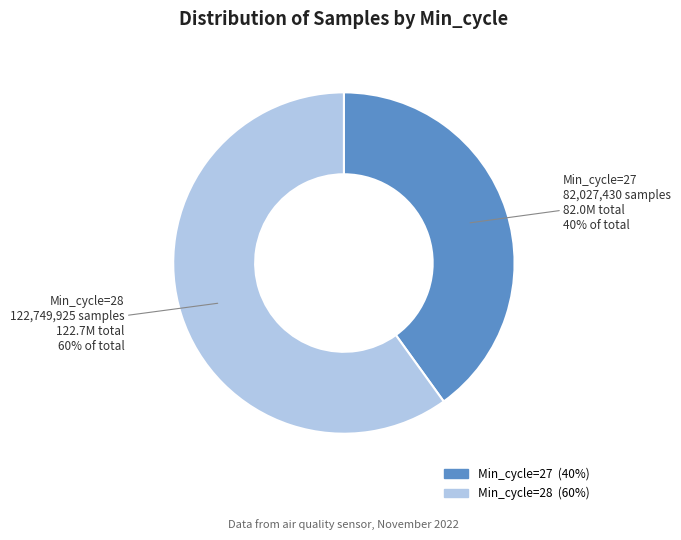

To the nearest percent, what is the average slice percentage?

50%